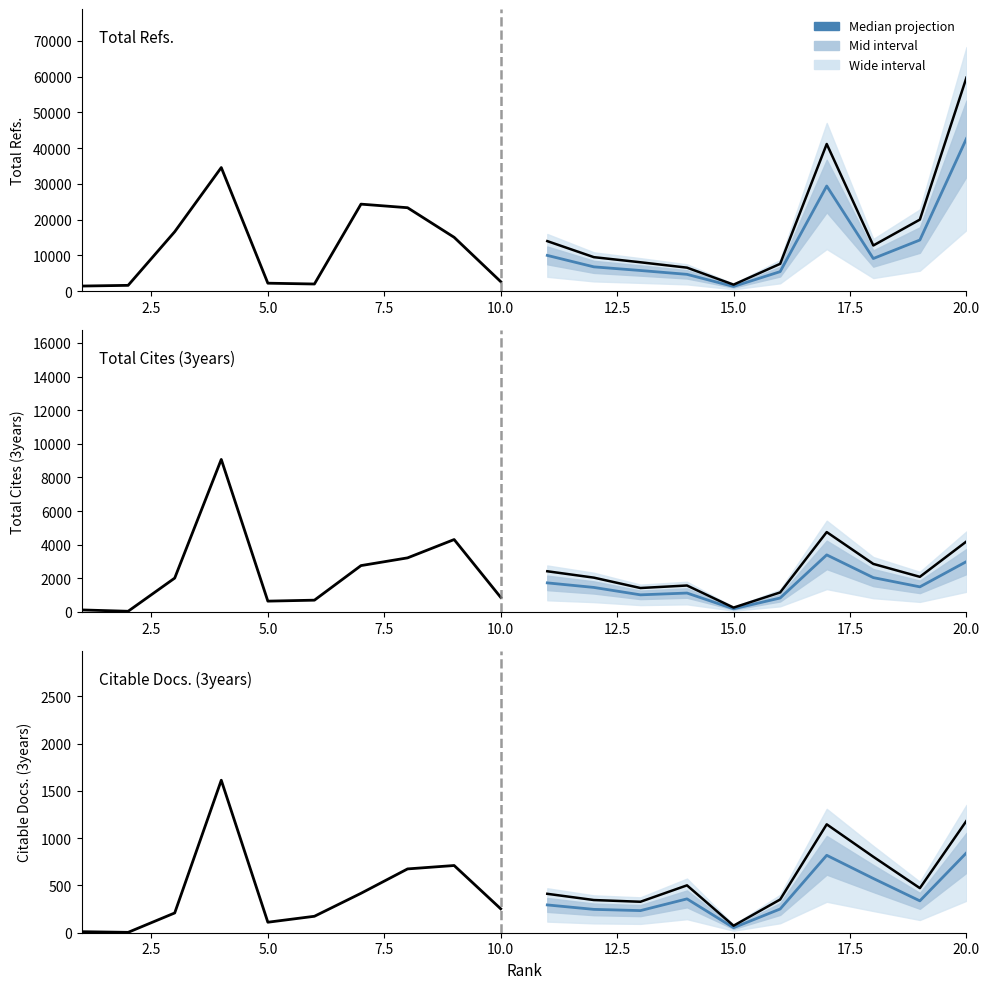

How many interior local valleys does the Citable Docs. (3years) series have?

3